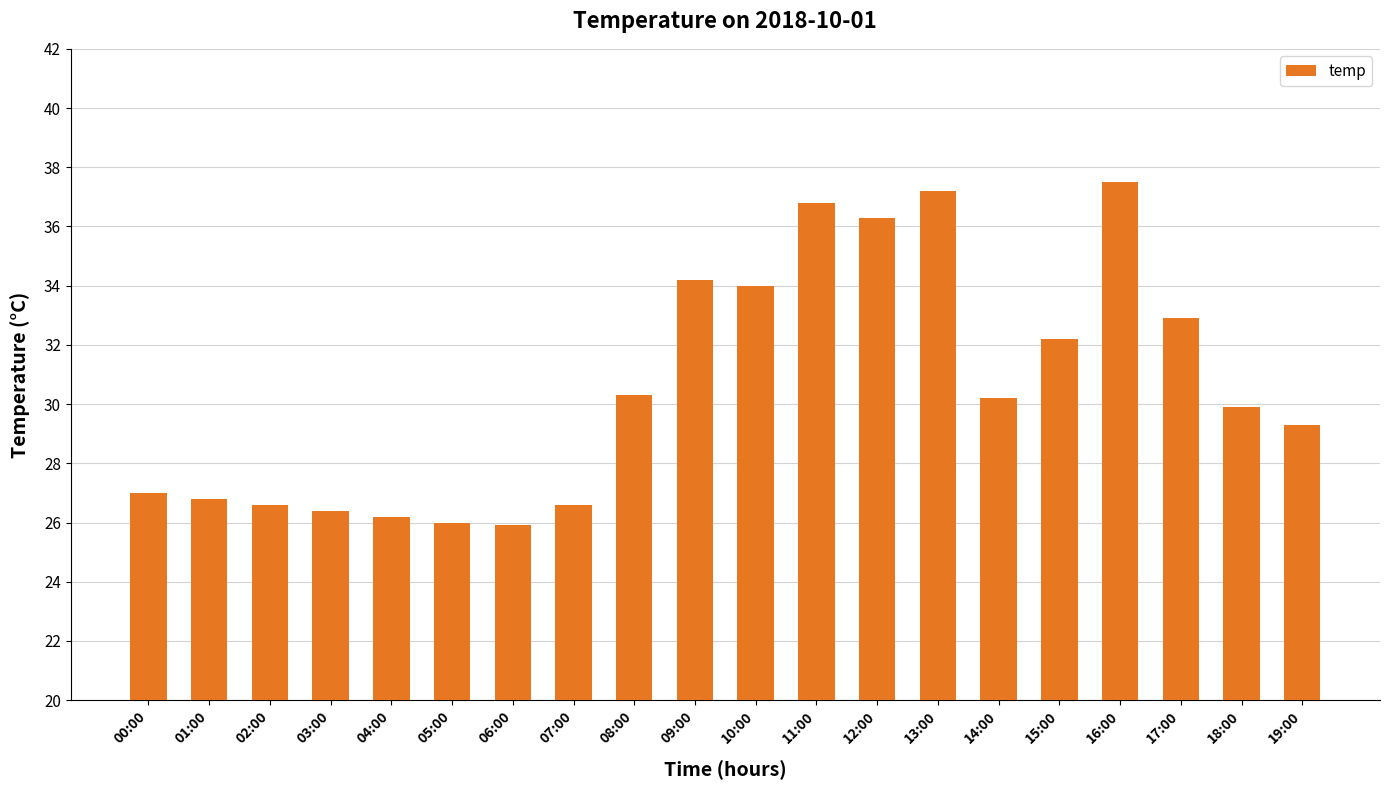

What is the label of the 16th bar from the left?

15:00